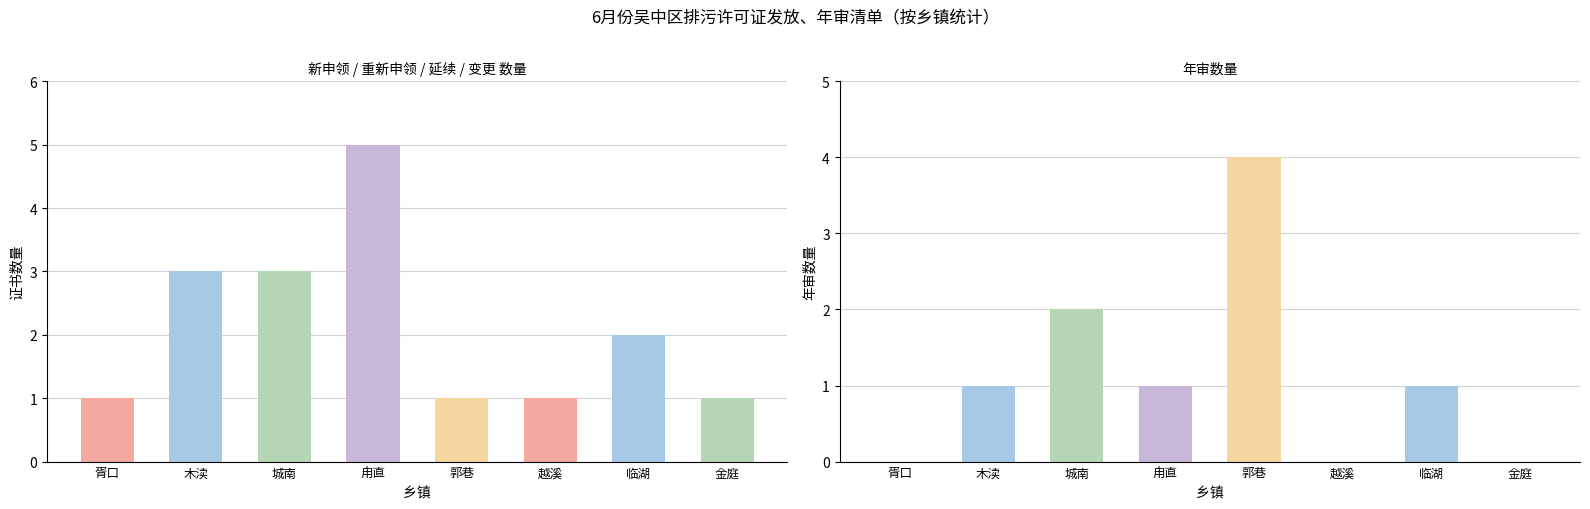

Where does the 年审 series first go above 1?

城南